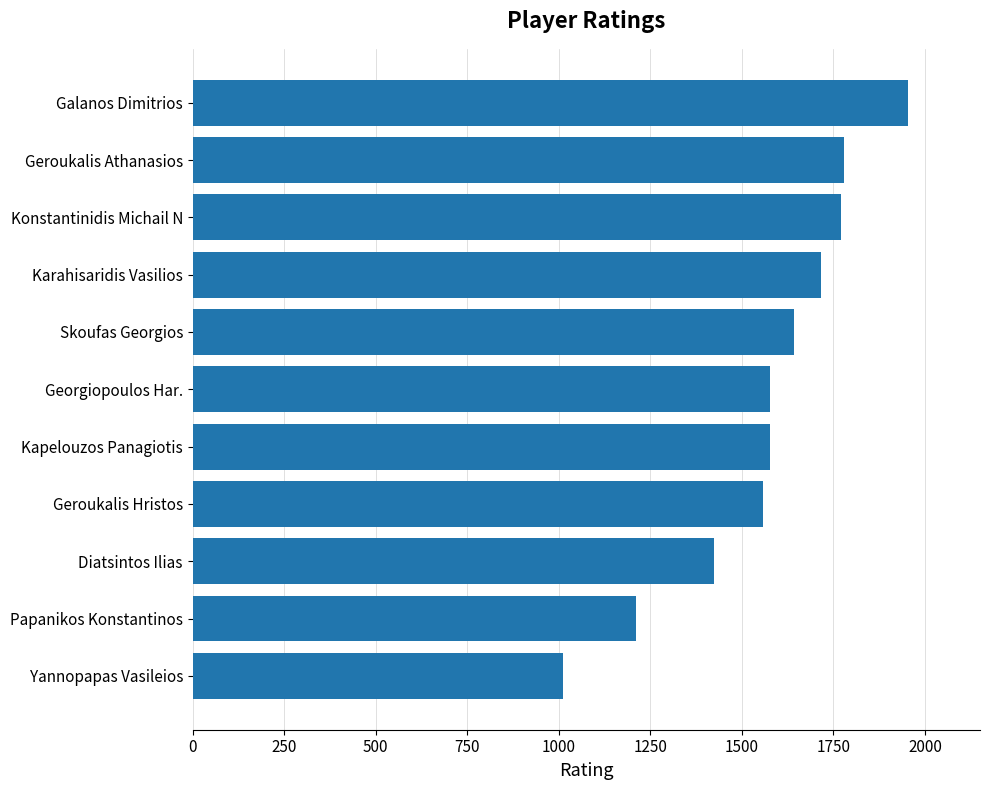

What value does the data have at Galanos Dimitrios, to the nearest 100?

2000